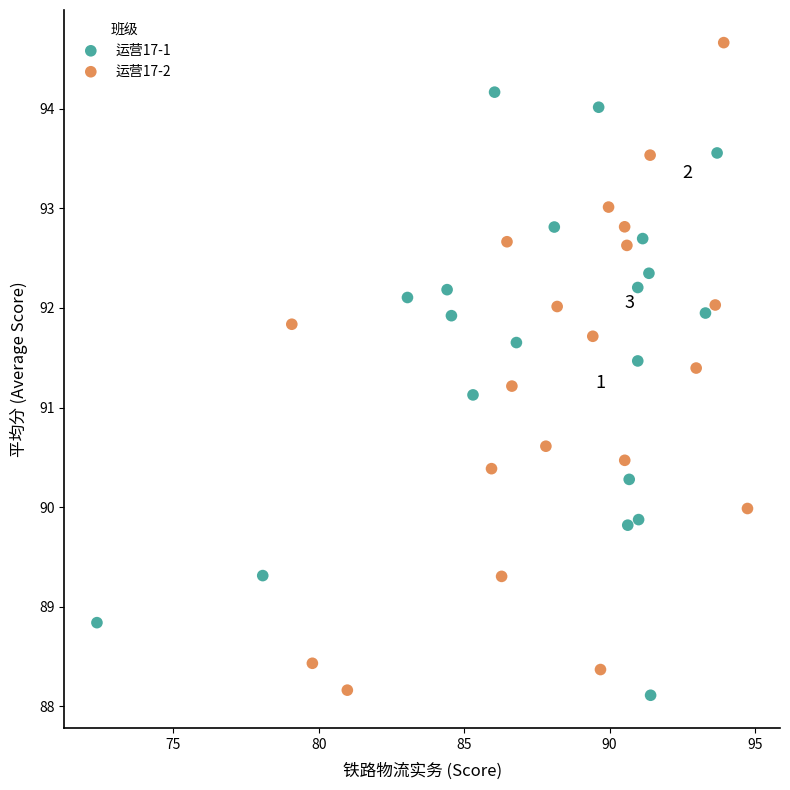

Which series has the largest Y range (max minus min)?

运营17-2